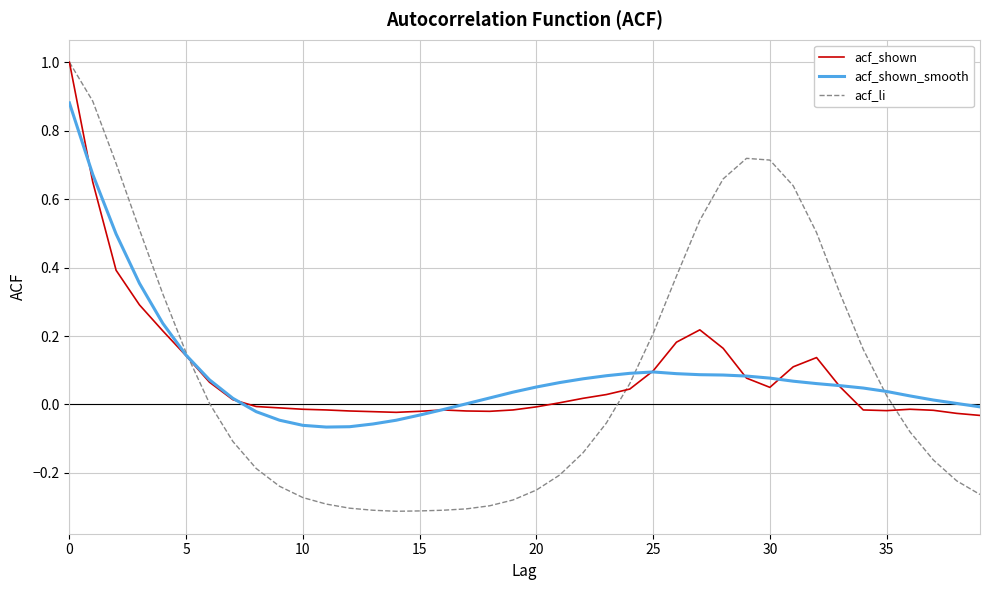

Which series has the largest range (max minus min)?

acf_li